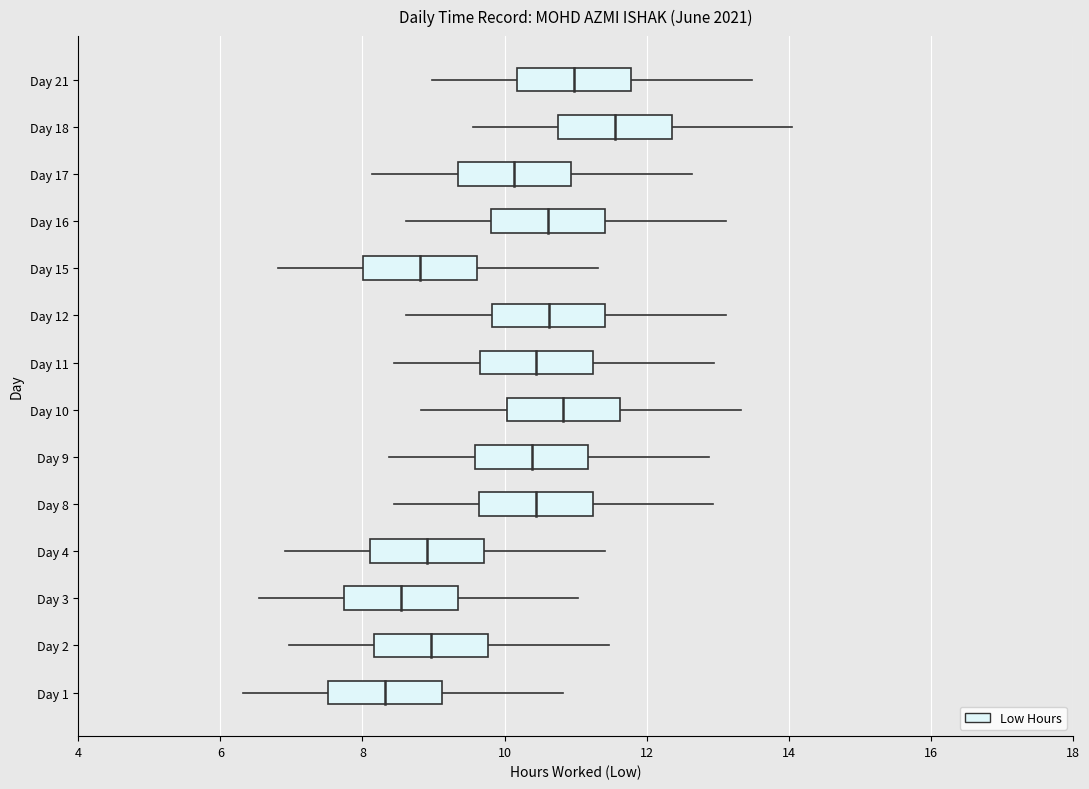

What is the ratio of the value at 17 to the value at 11?

1.0